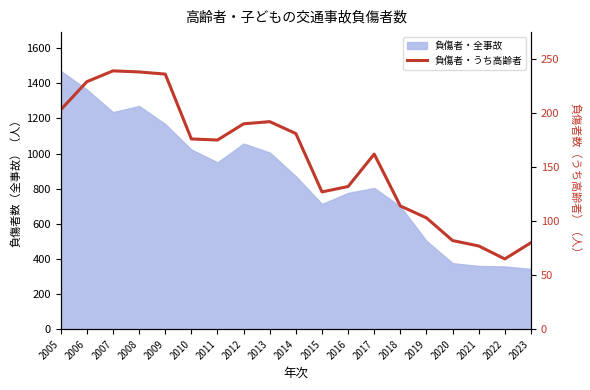

At which category does the data reach its first local peak?

2007